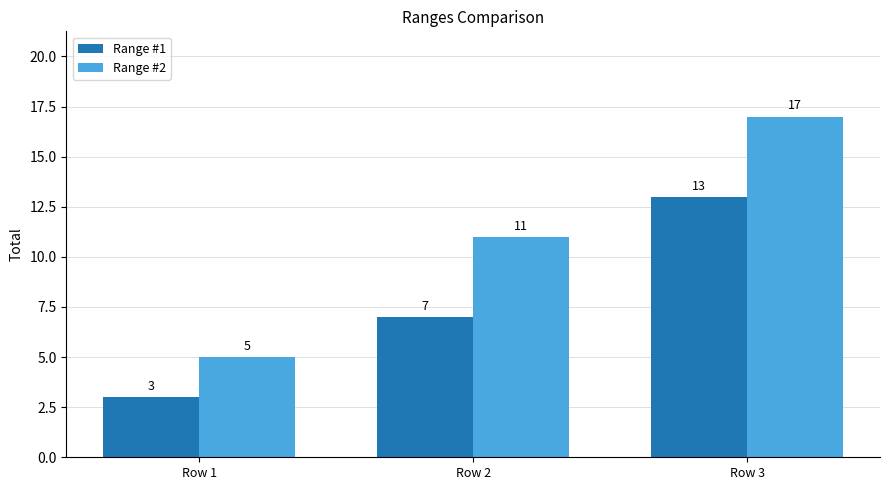

Read the Range #1 value at Row 3, to the nearest 5.

15